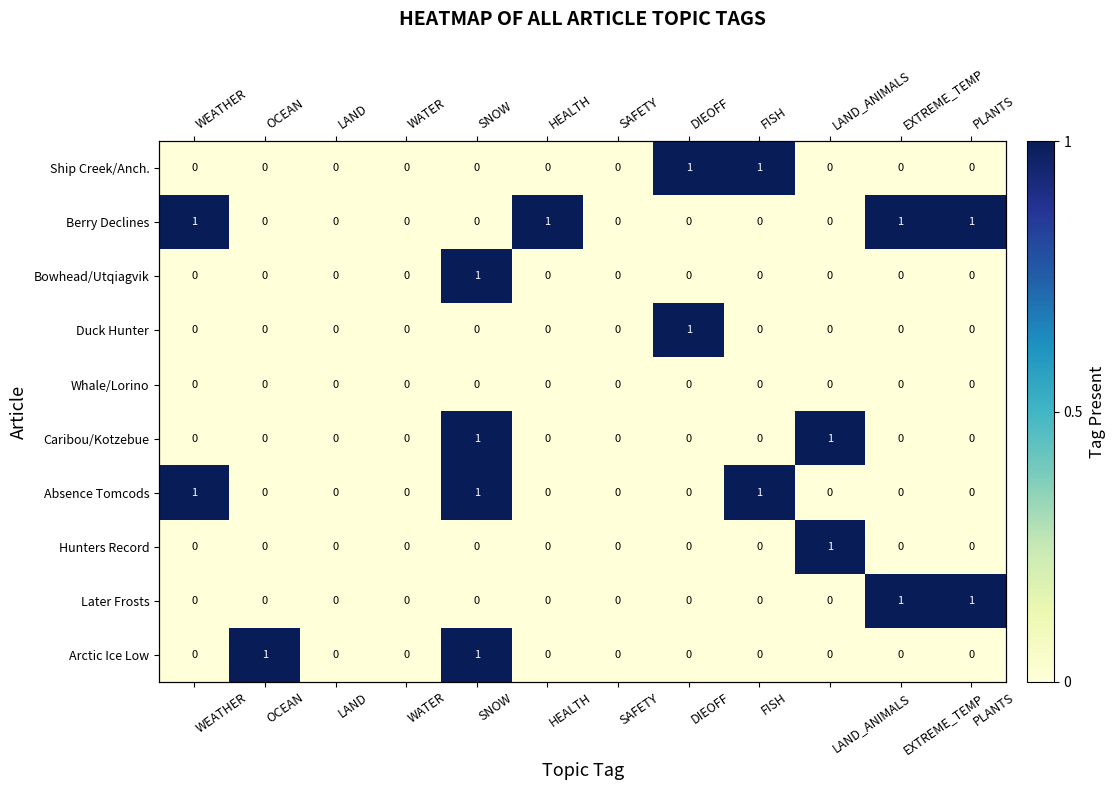

Rank the series at DIEOFF from highest to lowest value.

Ship Creek/Anch., Duck Hunter, Berry Declines, Bowhead/Utqiagvik, Whale/Lorino, Caribou/Kotzebue, Absence Tomcods, Hunters Record, Later Frosts, Arctic Ice Low